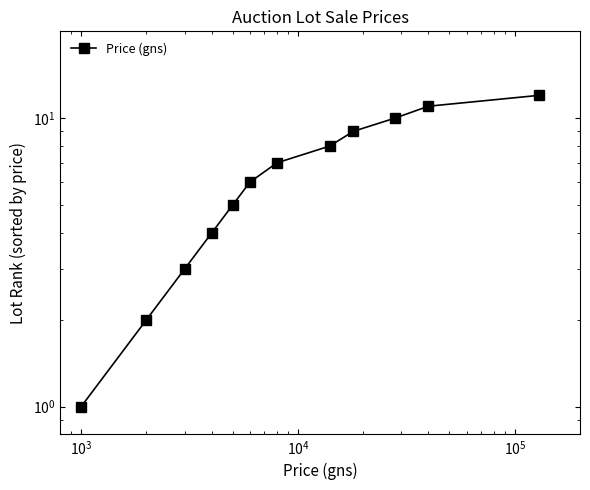

Reading right to left, extract all data points from this chart.

12	11	10	9	8	7	6	5	4	3	2	1